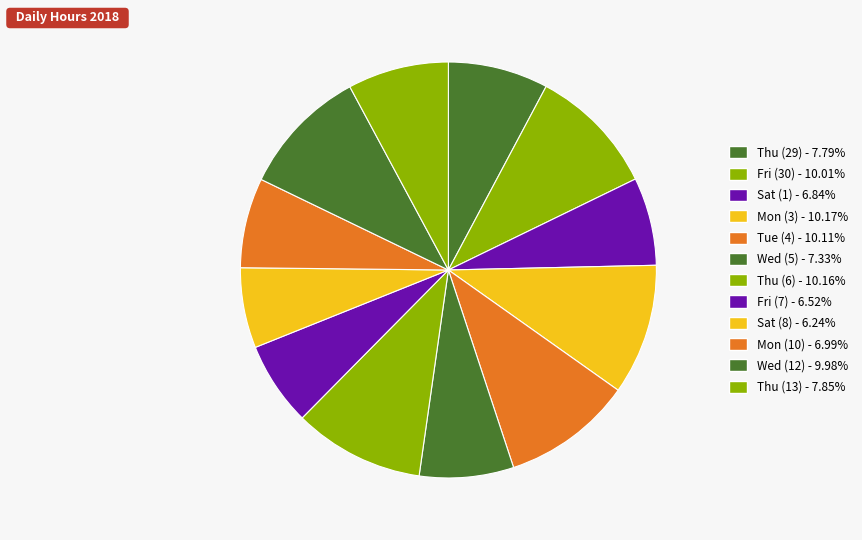

Is there a majority slice in this chart?

No